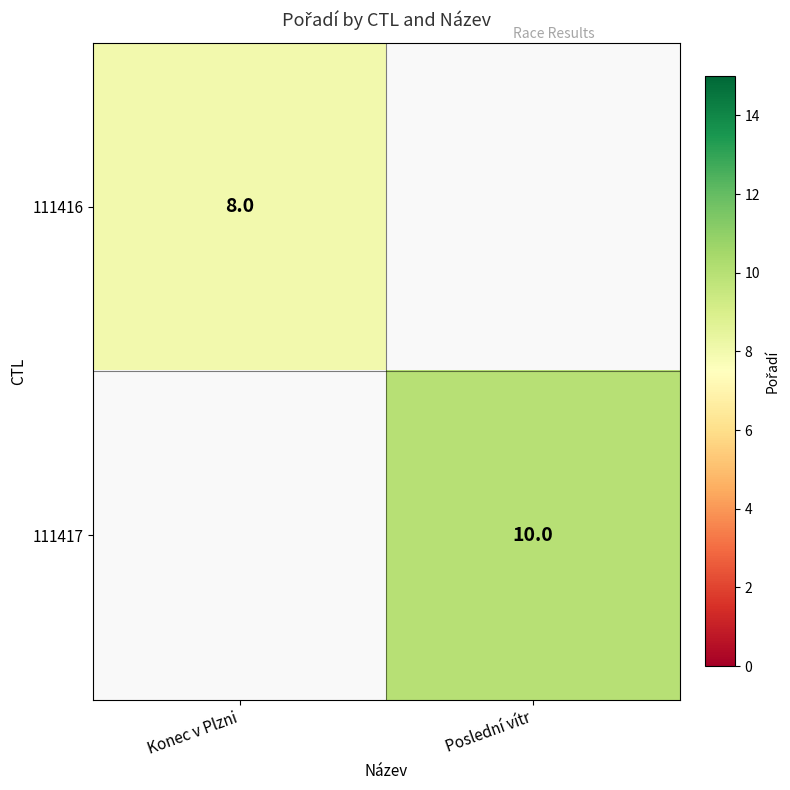

The value of 111416 at Konec v Plzni is 13. True or false?

False